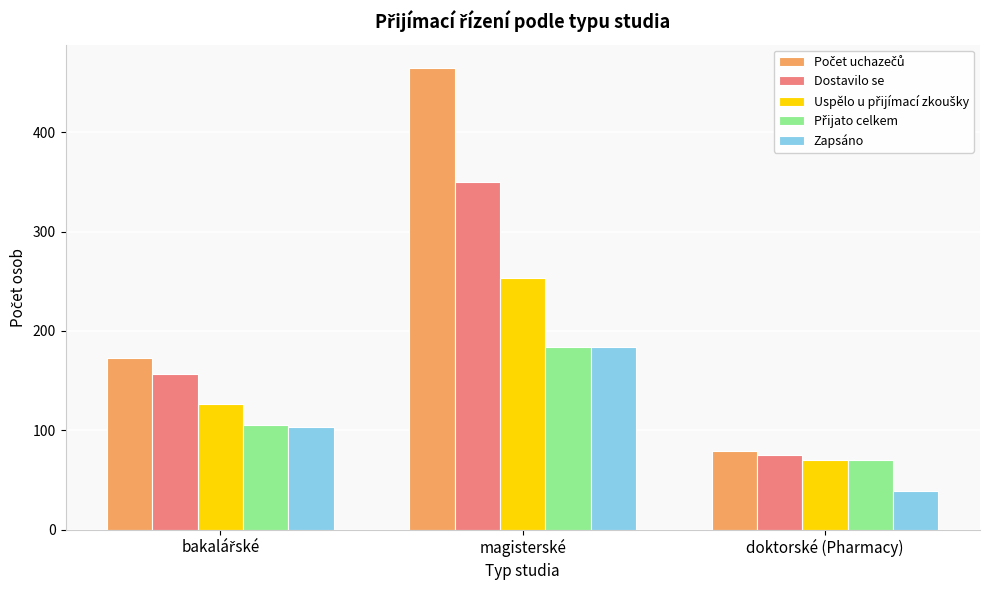

How many categories are shown in the chart?

3